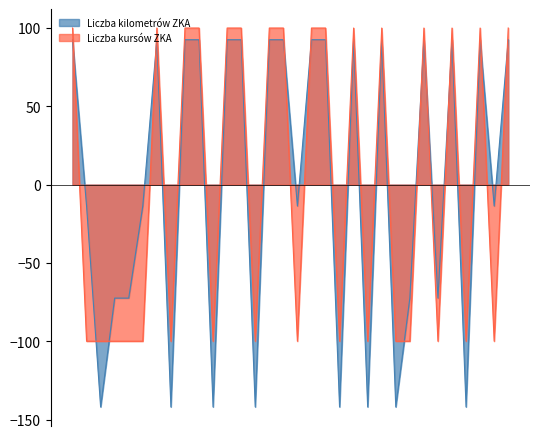

What is the value of the Liczba kilometrów ZKA point at the 27th from the left?

-72.5